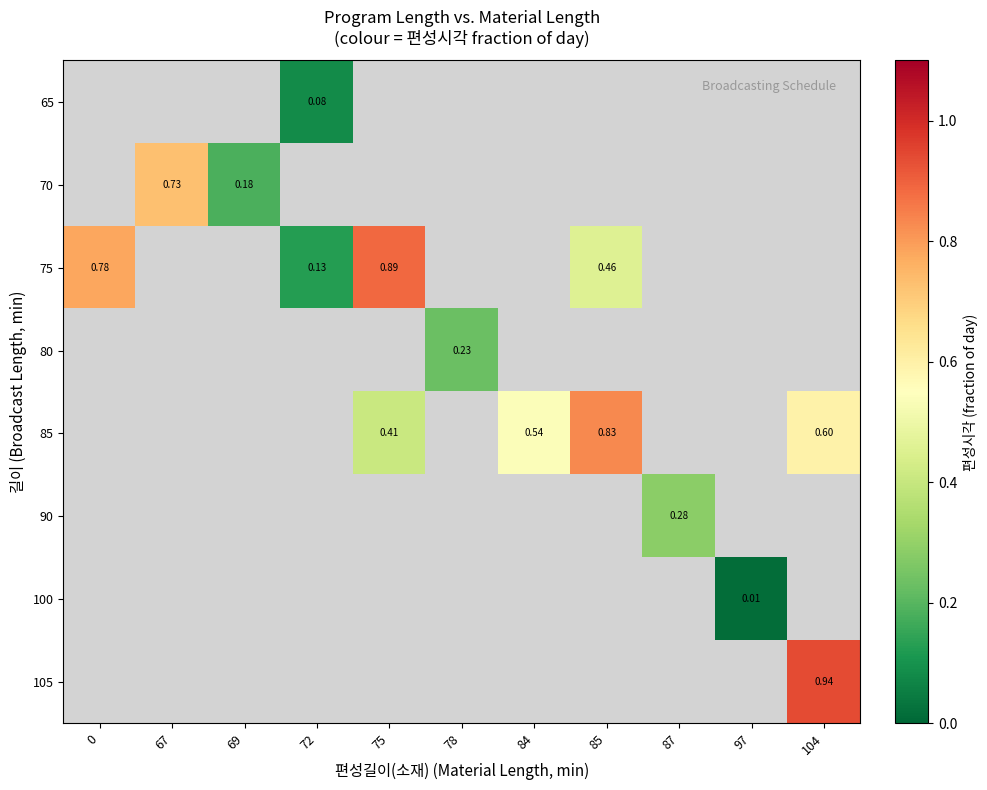

What is the approximate value of 90 at 87?

0.3